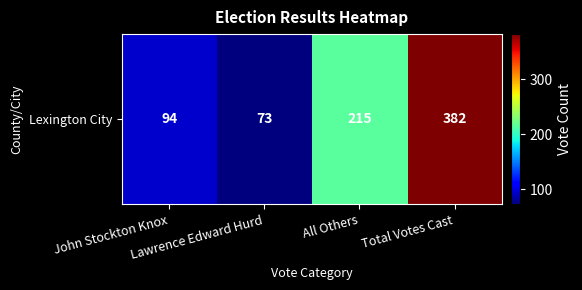

What is the average value?

191